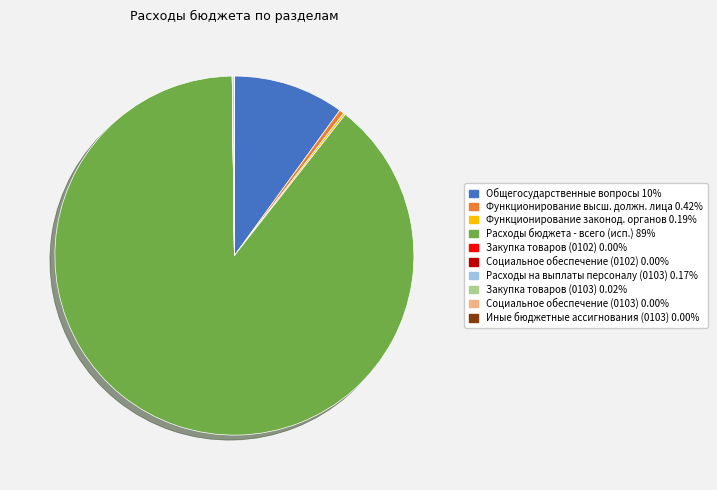

Does any single category account for the majority?

Yes